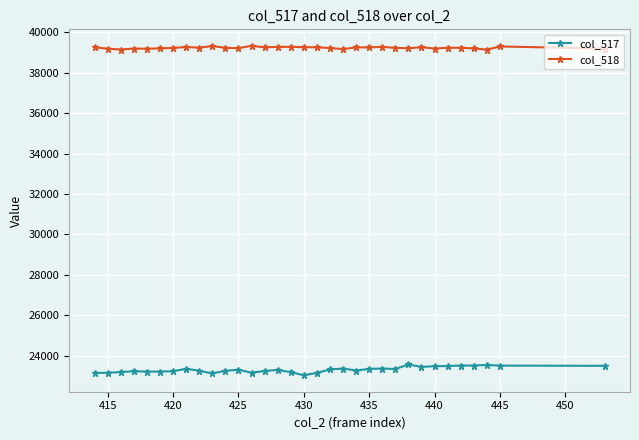

List the series in order of their overall mean, lowest first.

col_517, col_518